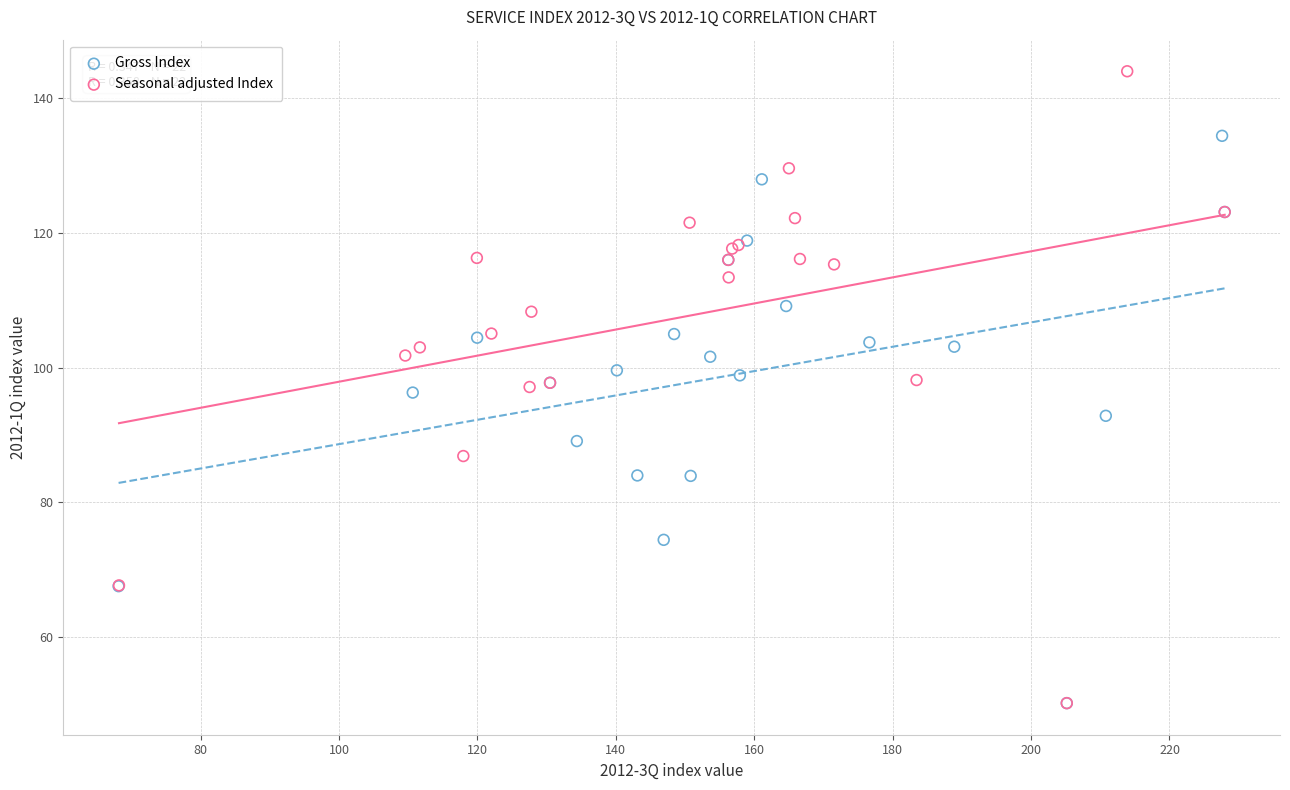

Which series reaches the maximum Y coordinate?

Seasonal adjusted Index